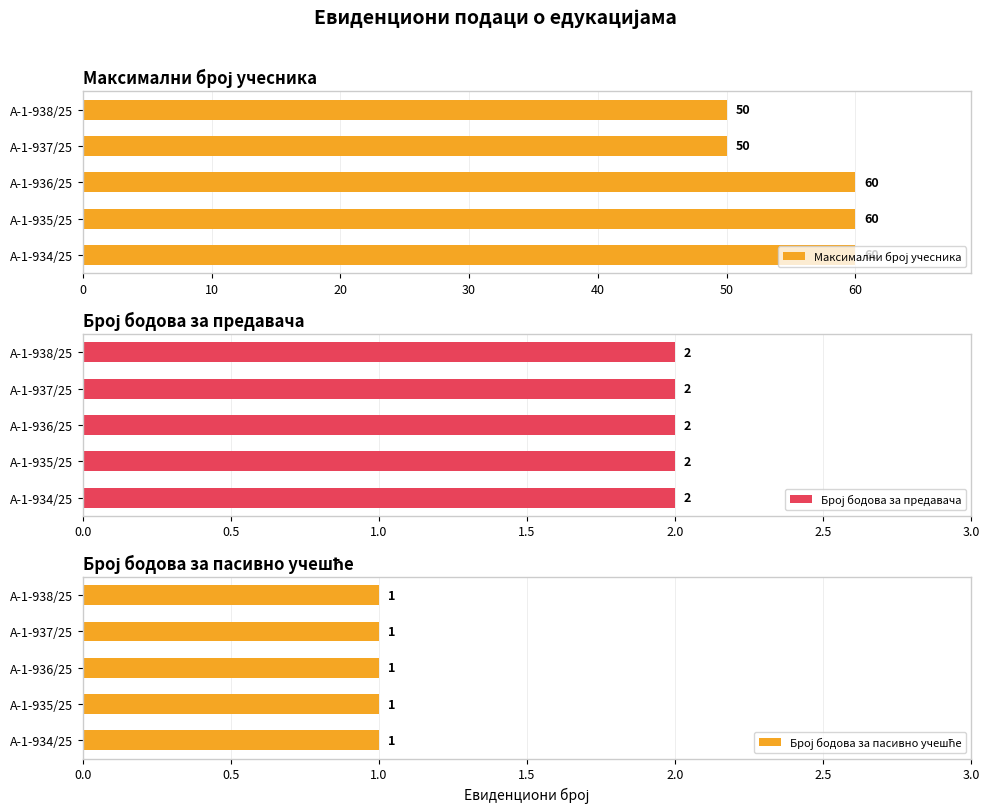

The value of Максимални број учесника at А-1-935/25 is 29.3. True or false?

False